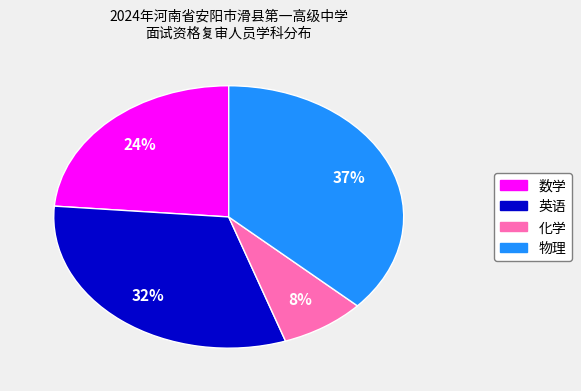

Is there any slice that represents more than half of the pie?

No